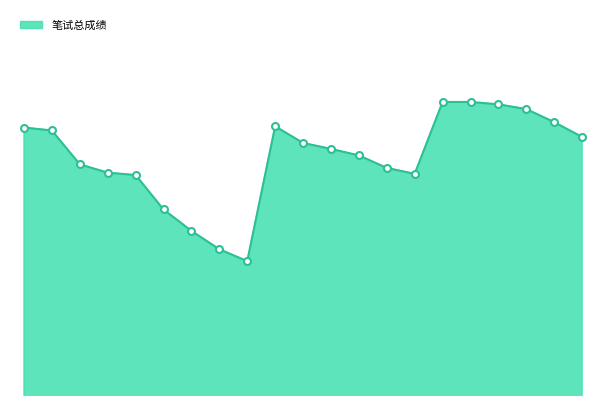

What is the difference between the maximum and minimum values?

26.8